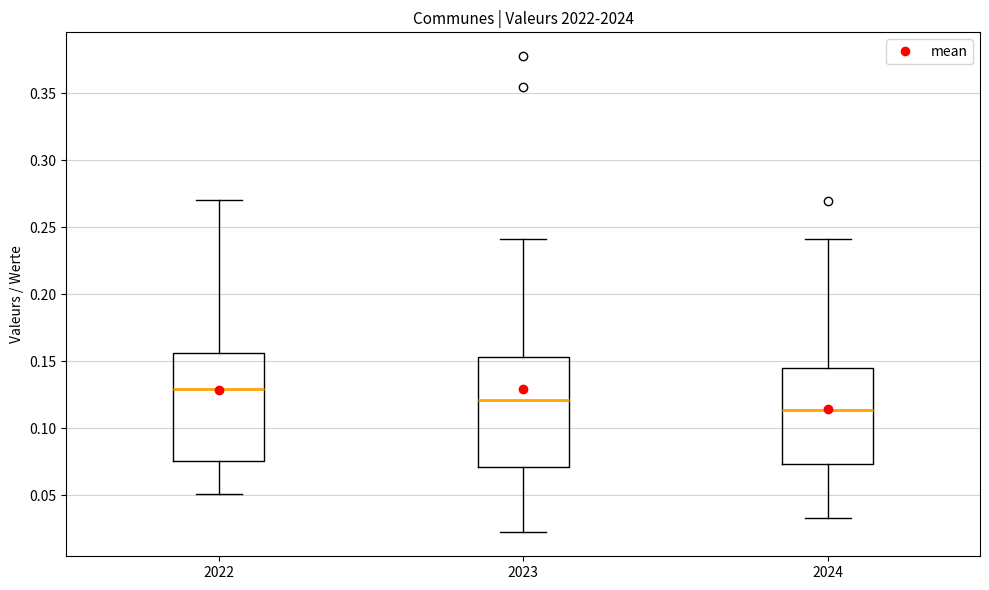

Where is the upper edge of the box at x = 2023 on the y-axis? The values are not printed on the chart, so give them approximately, as read against the axis.

0.155